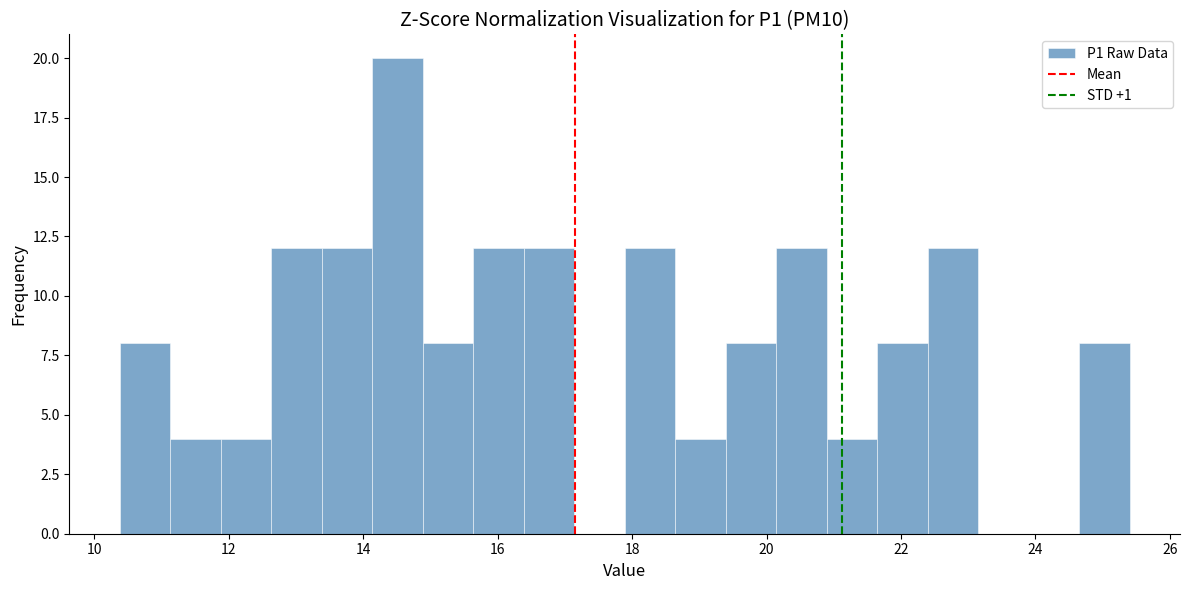

Around what value on the x-axis is the tallest bar? Give the approximate position of its centre, as read against the axis.

14.6